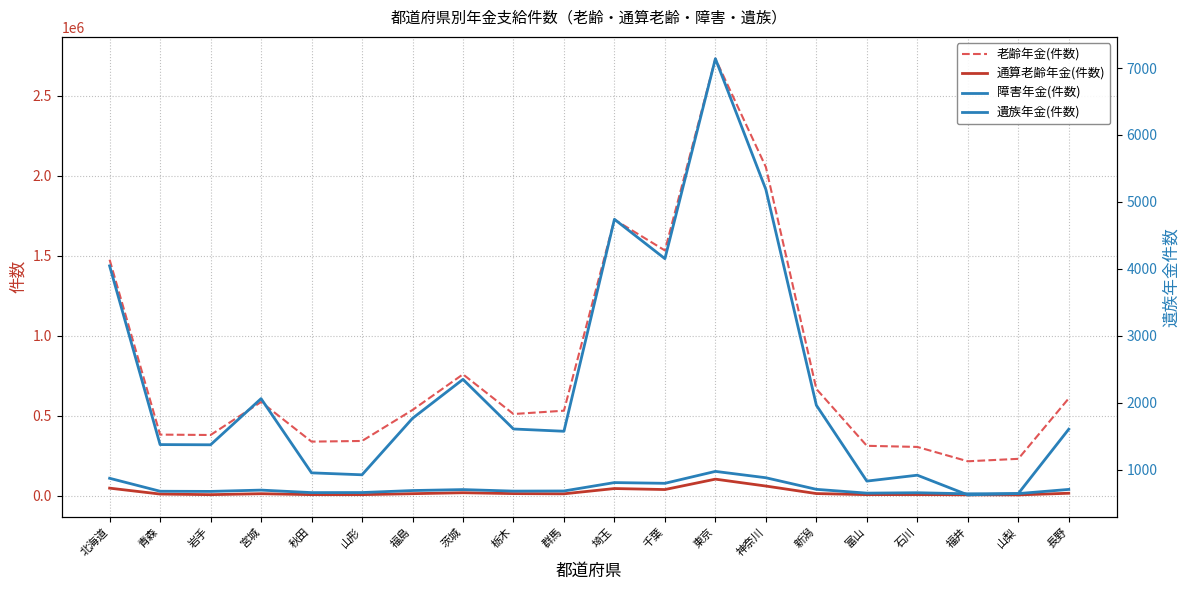

What is the sum of all 老齢年金(件数) values?

16221489